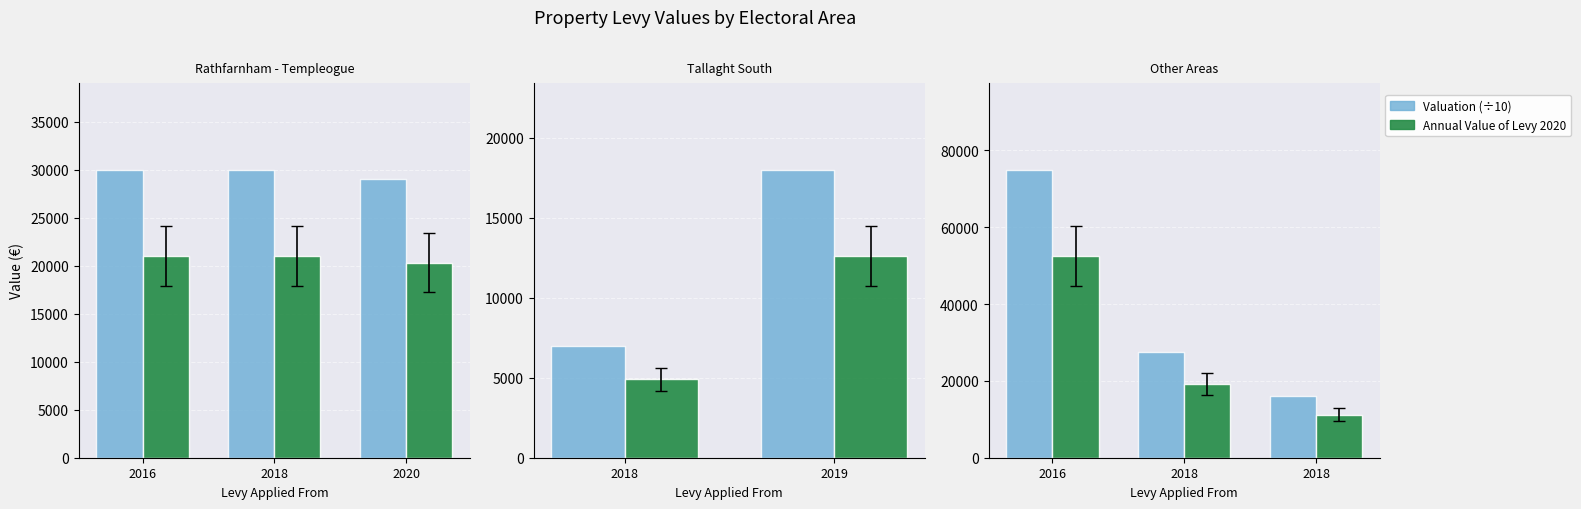

What is the value of the Annual Value of Levy 2020 bar at the 3rd from the left?

11200